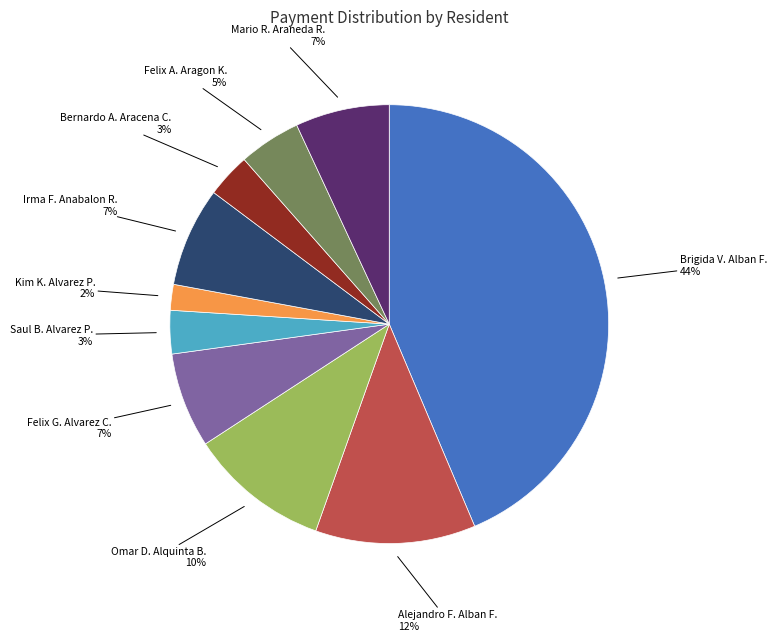

To the nearest percent, what portion does Brigida V. Alban F. represent?

44%